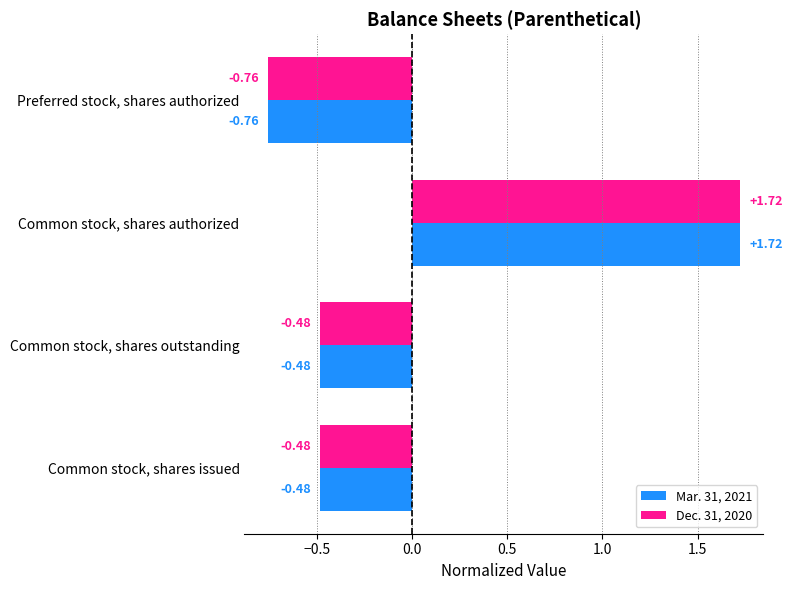

What are all the series names shown in the legend?

Mar. 31, 2021, Dec. 31, 2020